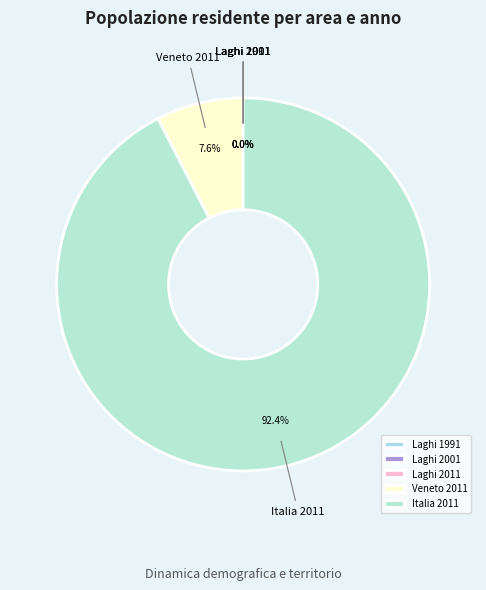

What percentage do Veneto 2011 and Italia 2011 together represent?

100.0%